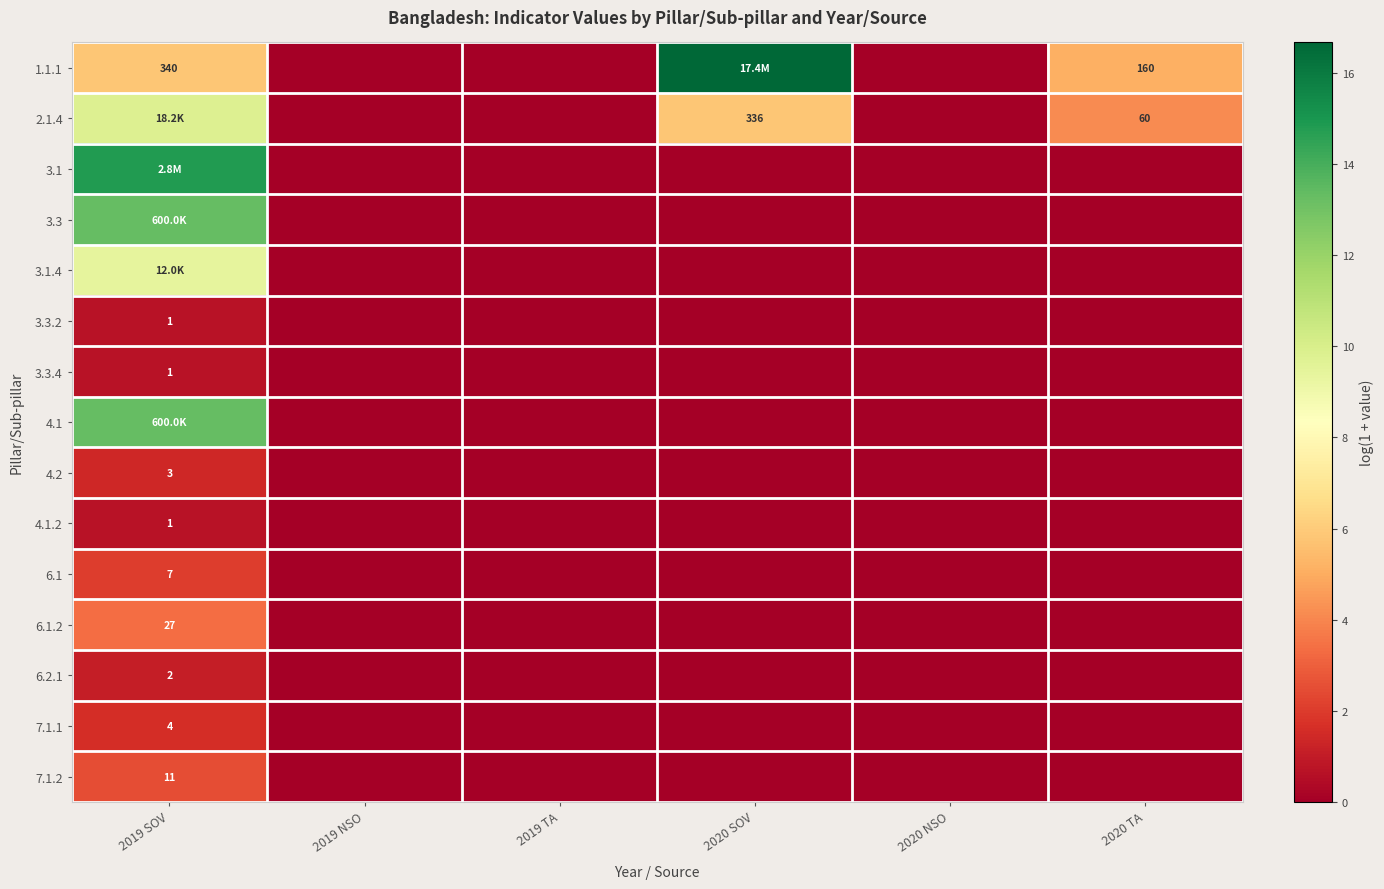

Which has a higher value, 2019 NSO or 2019 SOV?

2019 SOV